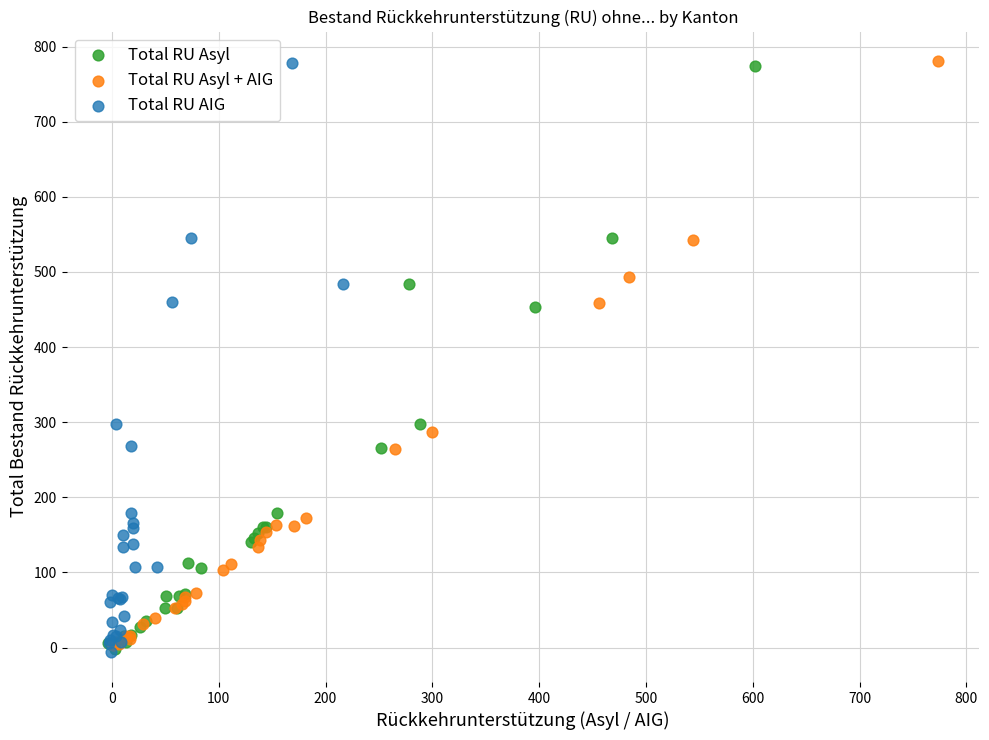

What are all the series names shown in the legend?

Total RU Asyl, Total RU Asyl + AIG, Total RU AIG